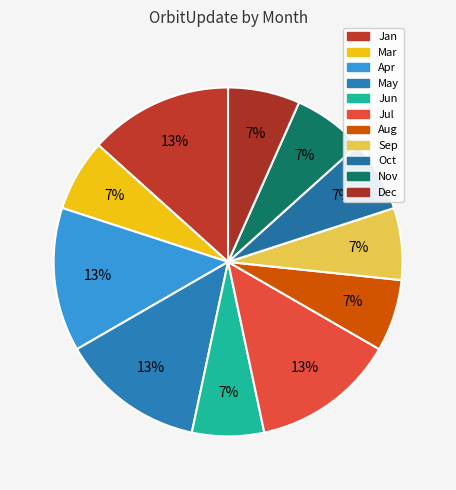

How many segments does this pie chart have?

11